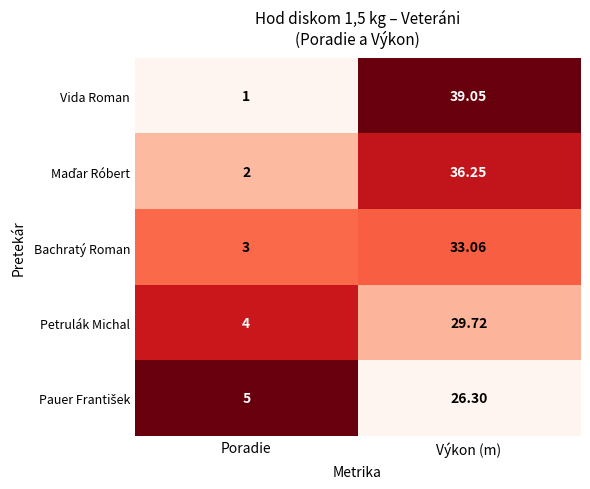

At which label does Vida Roman reach its peak?

Výkon (m)